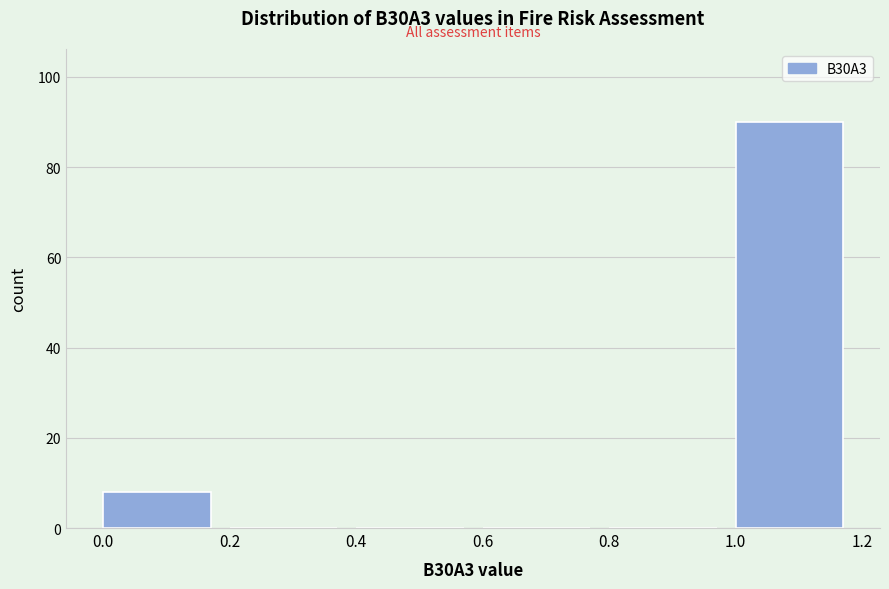

Reading left to right, transcribe this chart: for each bar, give the range it covers on the x-axis and its height. The values are not printed on the chart, so give them approximately, as read against the axis.

0.0 to 0.2: 8
0.2 to 0.4: 0
0.4 to 0.6: 0
0.6 to 0.8: 0
0.8 to 1.0: 0
1.0 to 1.2: 90